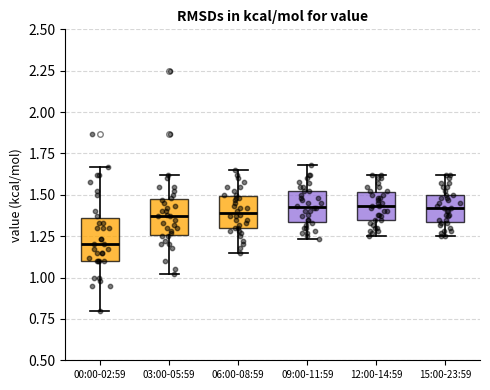

Reading left to right, transcribe this box plot: for each box, give where its median line is, the range the box spans, and where its two whiskers end, as read against the y-axis. The values are not printed on the chart, so give them approximately, as read against the axis.

00:00-02:59: median 1.20, box 1.10 to 1.35, whiskers 0.80 to 1.65
03:00-05:59: median 1.35, box 1.25 to 1.50, whiskers 1.00 to 1.60
06:00-08:59: median 1.40, box 1.30 to 1.50, whiskers 1.15 to 1.65
09:00-11:59: median 1.45, box 1.35 to 1.50, whiskers 1.25 to 1.70
12:00-14:59: median 1.45, box 1.35 to 1.50, whiskers 1.25 to 1.60
15:00-23:59: median 1.40, box 1.35 to 1.50, whiskers 1.25 to 1.60